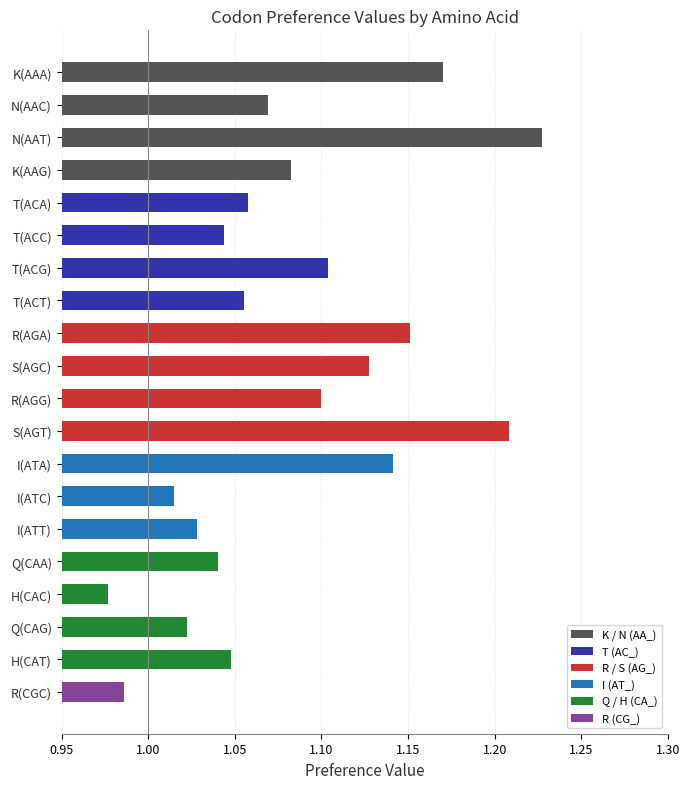

What is the change in value from N(AAC) to R(AGA)?

+0.1